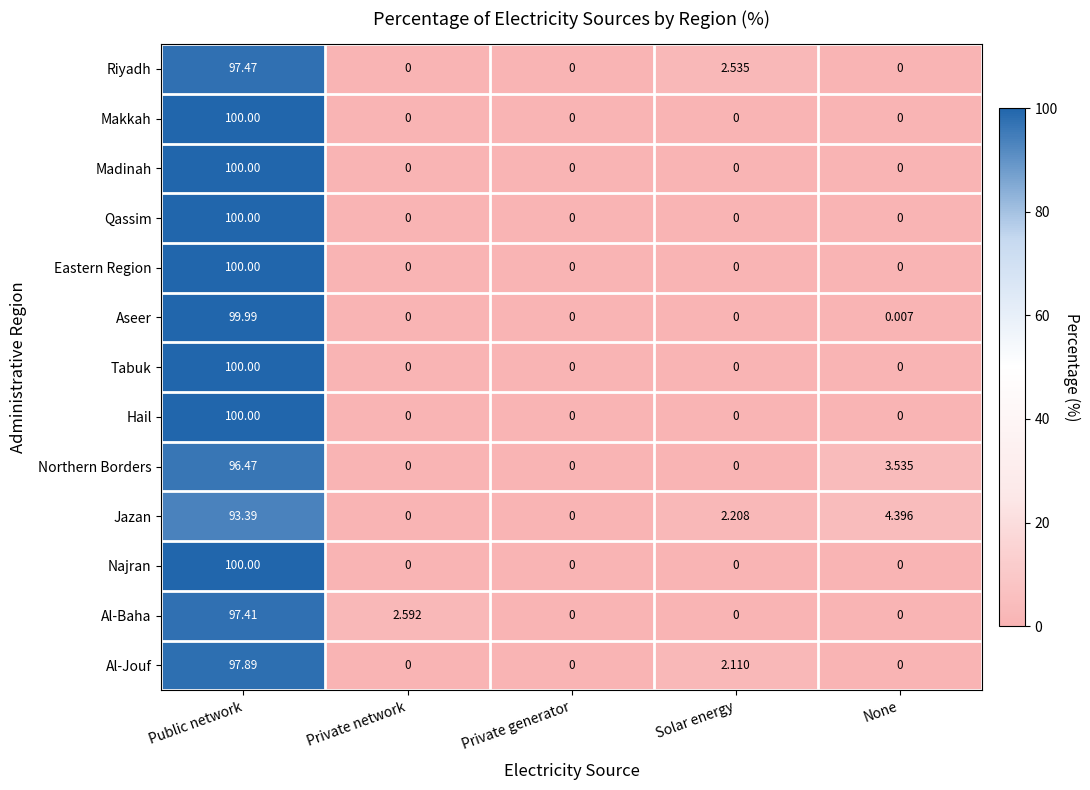

What is the spread (max minus min) of values at Private network?

2.6